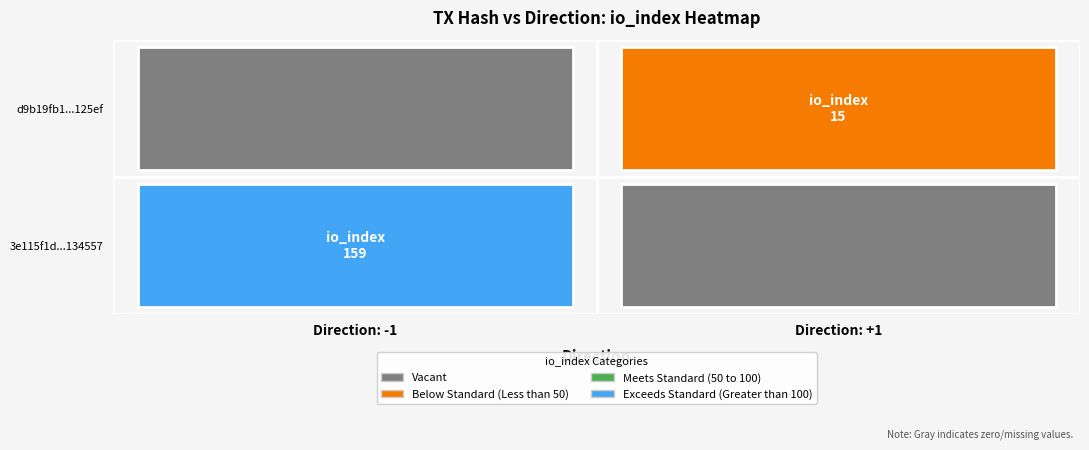

Rank the series at io_index from highest to lowest value.

3e115f1d0e6d94fdc1ed253fe5f6bf4f3134557, d9b19fb17ab29cd9c3a6624daefafb233e125ef